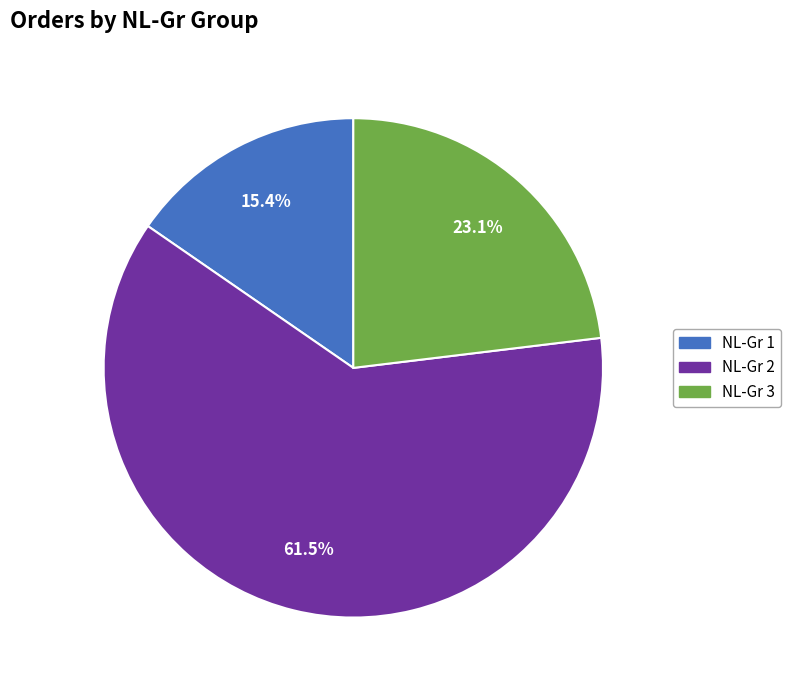

Does any single category account for the majority?

Yes